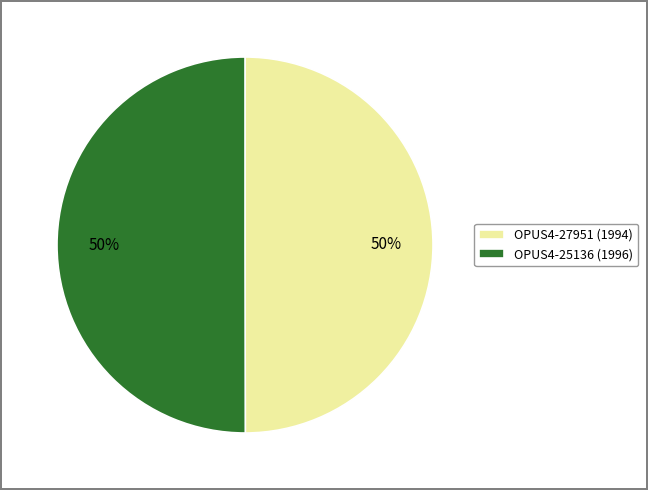

The OPUS4-27951 (1994) slice represents 64% of the pie. True or false?

False